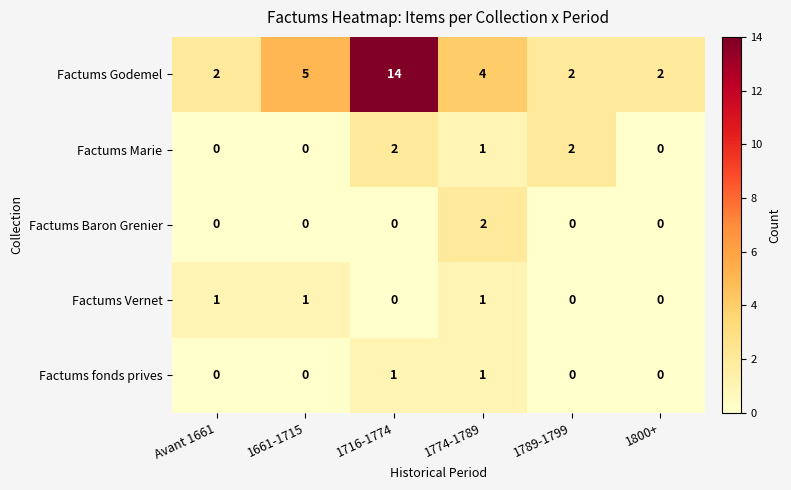

Count the number of categories in the chart.

6